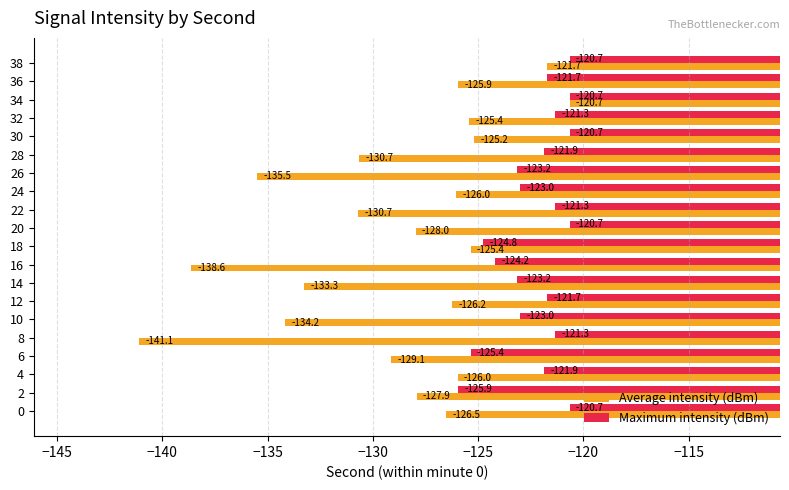

At which category does the chart reach its minimum across all series?

8